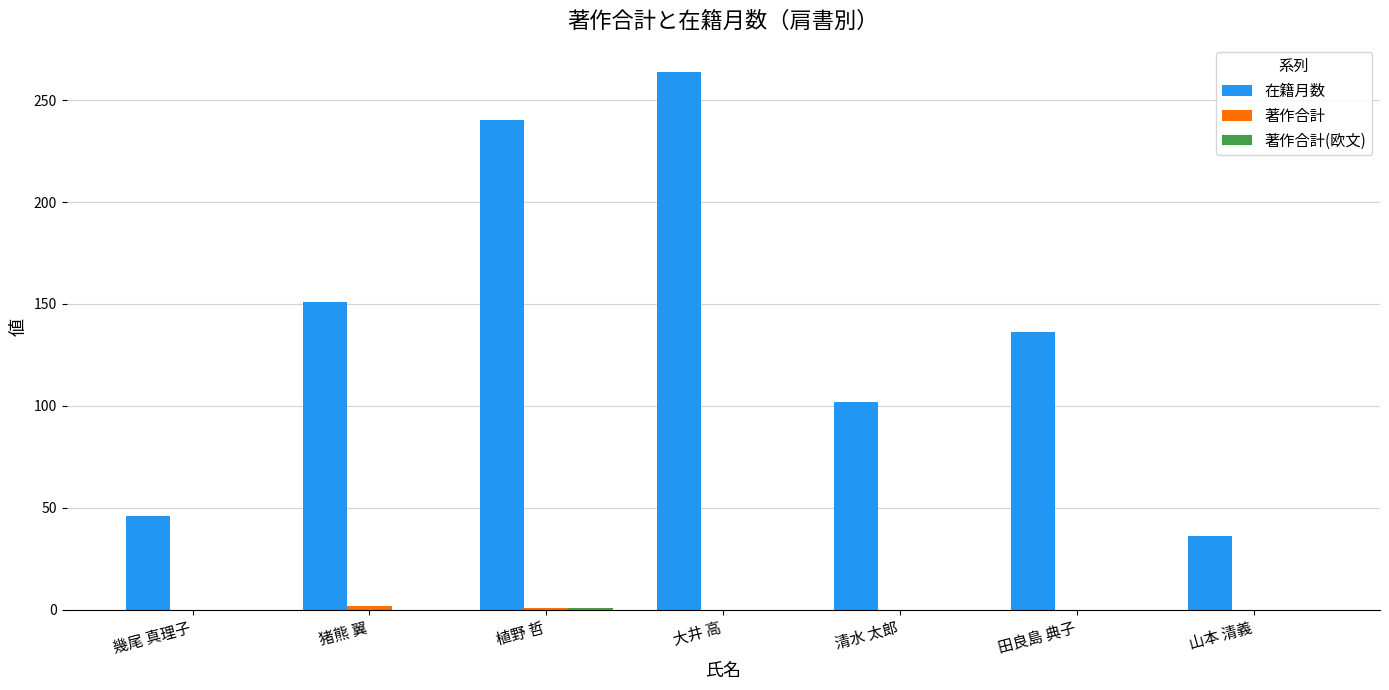

The 在籍月数 series shows 32 at 猪熊 翼. True or false?

False